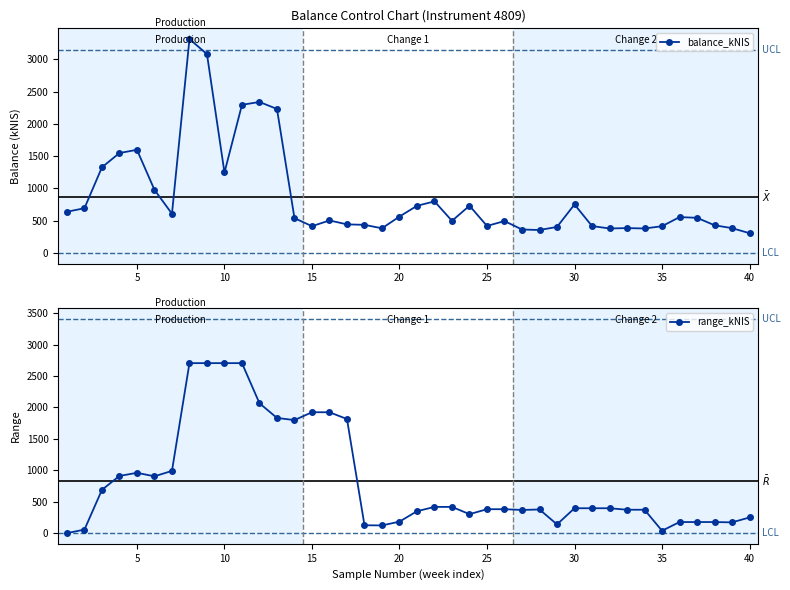

What are all the series names shown in the legend?

balance_kNIS, range_kNIS